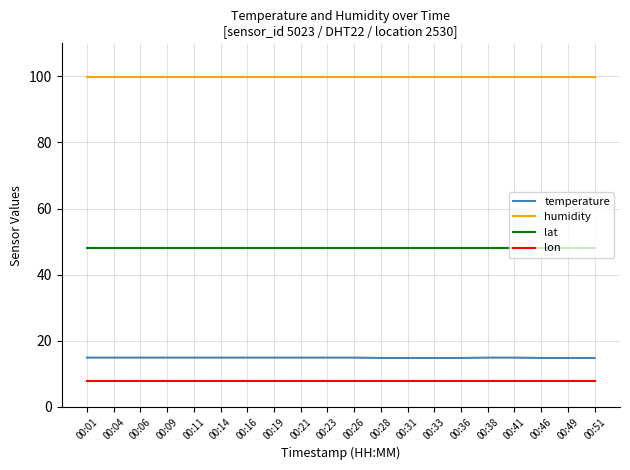

The value of lon at 00:21 is 7.9. True or false?

True